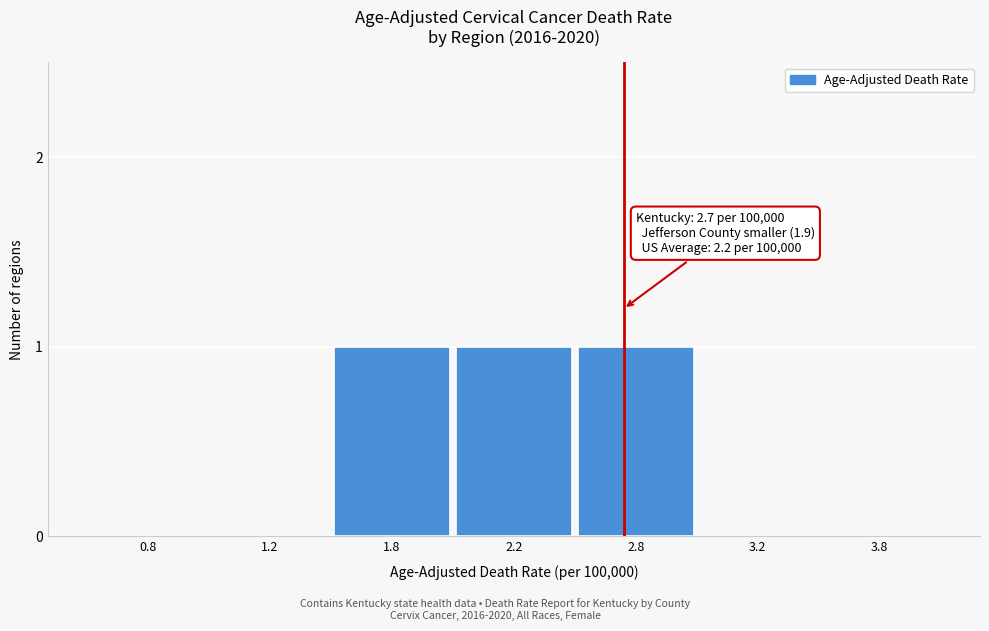

Reading left to right, what are all the values shown in this chart?

0.8=0	1.2=0	1.8=1	2.2=1	2.8=1	3.2=0	3.8=0